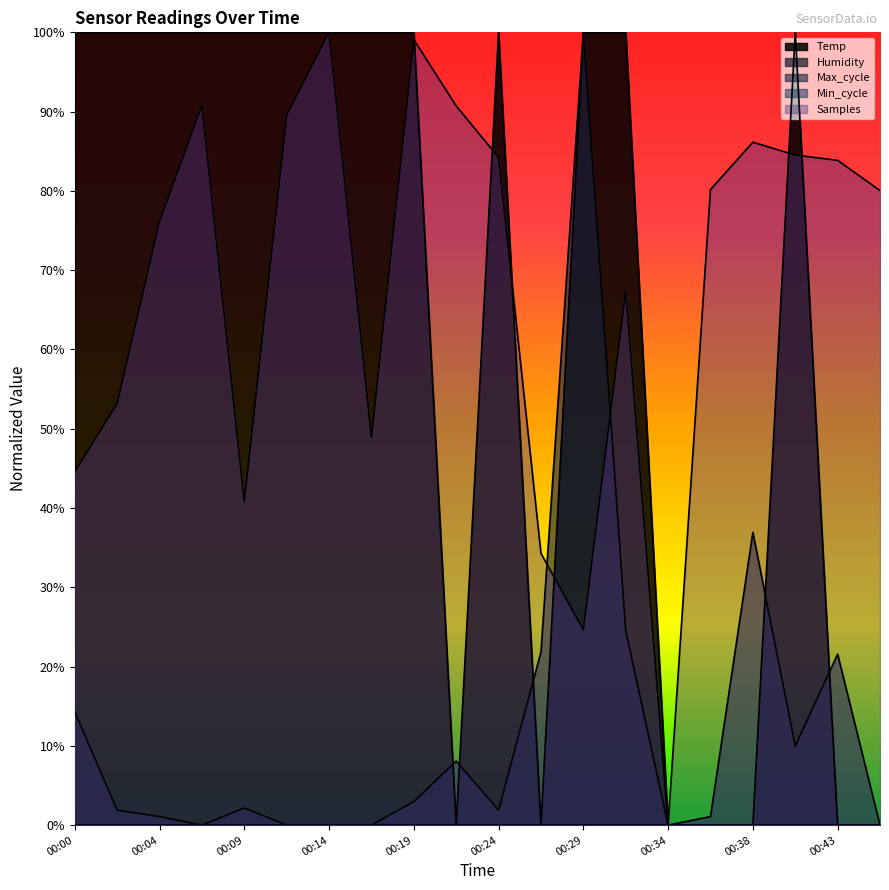

Which series has the largest total across all categories?

Samples